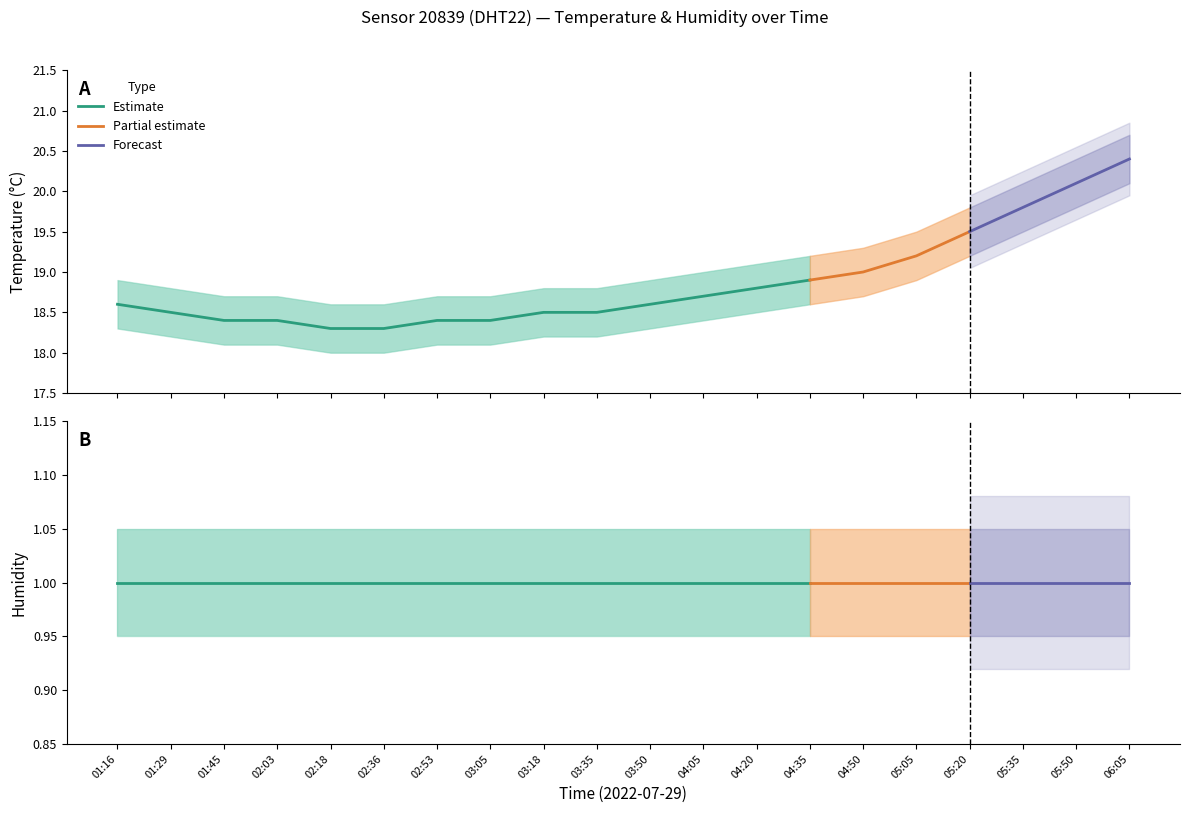

At 01:45, list the series in order from smallest to largest.

hum_lower, humidity, hum_upper, temp_lower, temperature, temp_upper